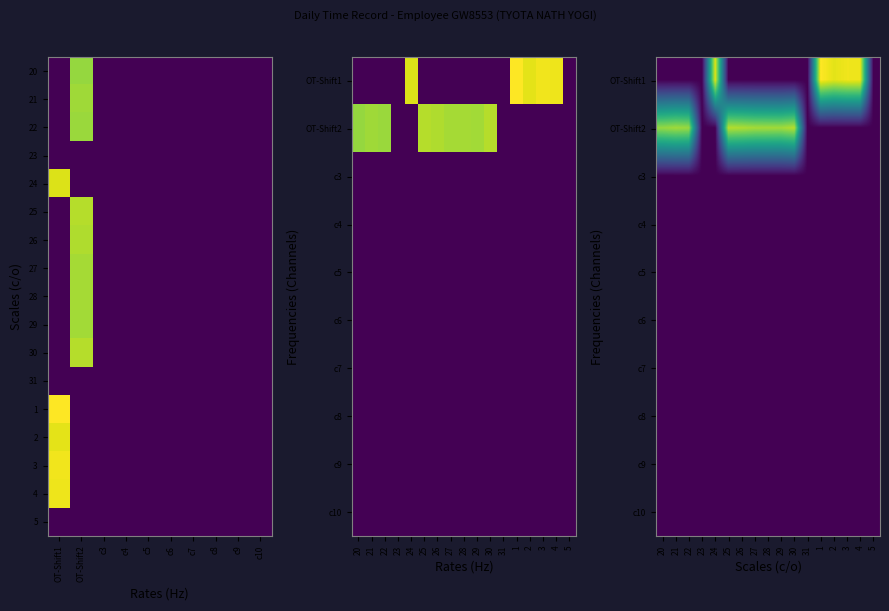

Reading left to right, transcribe all the data shown in this chart.

20: OT-Shift1=0.0	OT-Shift2=12.4	c3=0.0	c4=0.0	c5=0.0	c6=0.0	c7=0.0	c8=0.0	c9=0.0	c10=0.0
21: OT-Shift1=0.0	OT-Shift2=13.1	c3=0.0	c4=0.0	c5=0.0	c6=0.0	c7=0.0	c8=0.0	c9=0.0	c10=0.0
22: OT-Shift1=0.0	OT-Shift2=12.5	c3=0.0	c4=0.0	c5=0.0	c6=0.0	c7=0.0	c8=0.0	c9=0.0	c10=0.0
24: OT-Shift1=14.0	OT-Shift2=0.0	c3=0.0	c4=0.0	c5=0.0	c6=0.0	c7=0.0	c8=0.0	c9=0.0	c10=0.0
25: OT-Shift1=0.0	OT-Shift2=12.6	c3=0.0	c4=0.0	c5=0.0	c6=0.0	c7=0.0	c8=0.0	c9=0.0	c10=0.0
26: OT-Shift1=0.0	OT-Shift2=12.9	c3=0.0	c4=0.0	c5=0.0	c6=0.0	c7=0.0	c8=0.0	c9=0.0	c10=0.0
27: OT-Shift1=0.0	OT-Shift2=12.7	c3=0.0	c4=0.0	c5=0.0	c6=0.0	c7=0.0	c8=0.0	c9=0.0	c10=0.0
28: OT-Shift1=0.0	OT-Shift2=12.7	c3=0.0	c4=0.0	c5=0.0	c6=0.0	c7=0.0	c8=0.0	c9=0.0	c10=0.0
29: OT-Shift1=0.0	OT-Shift2=12.7	c3=0.0	c4=0.0	c5=0.0	c6=0.0	c7=0.0	c8=0.0	c9=0.0	c10=0.0
30: OT-Shift1=0.0	OT-Shift2=13.1	c3=0.0	c4=0.0	c5=0.0	c6=0.0	c7=0.0	c8=0.0	c9=0.0	c10=0.0
1: OT-Shift1=14.1	OT-Shift2=0.0	c3=0.0	c4=0.0	c5=0.0	c6=0.0	c7=0.0	c8=0.0	c9=0.0	c10=0.0
2: OT-Shift1=14.7	OT-Shift2=0.0	c3=0.0	c4=0.0	c5=0.0	c6=0.0	c7=0.0	c8=0.0	c9=0.0	c10=0.0
3: OT-Shift1=14.4	OT-Shift2=0.0	c3=0.0	c4=0.0	c5=0.0	c6=0.0	c7=0.0	c8=0.0	c9=0.0	c10=0.0
4: OT-Shift1=14.3	OT-Shift2=0.0	c3=0.0	c4=0.0	c5=0.0	c6=0.0	c7=0.0	c8=0.0	c9=0.0	c10=0.0